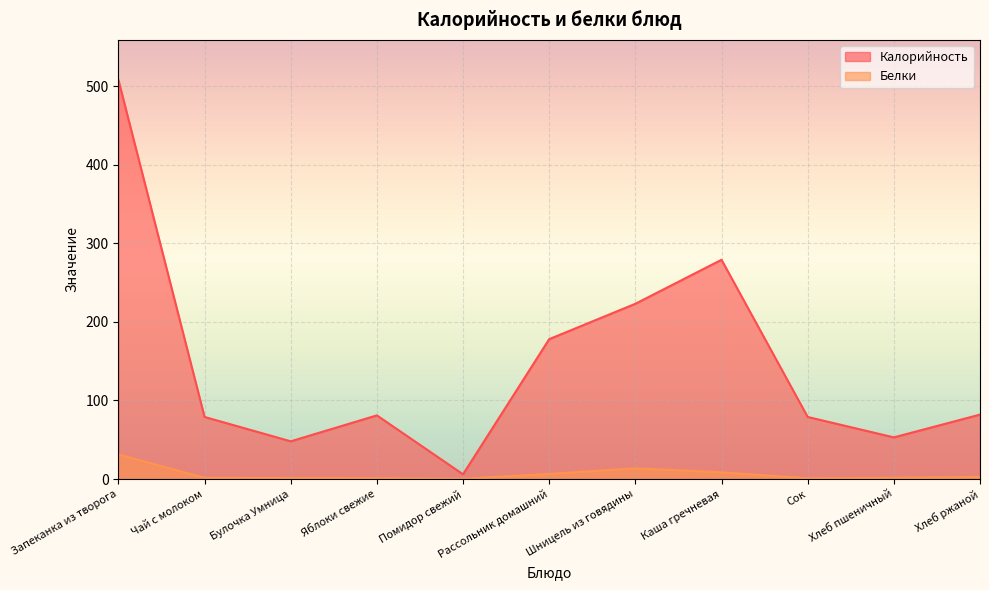

How many distinct data groups are displayed?

2